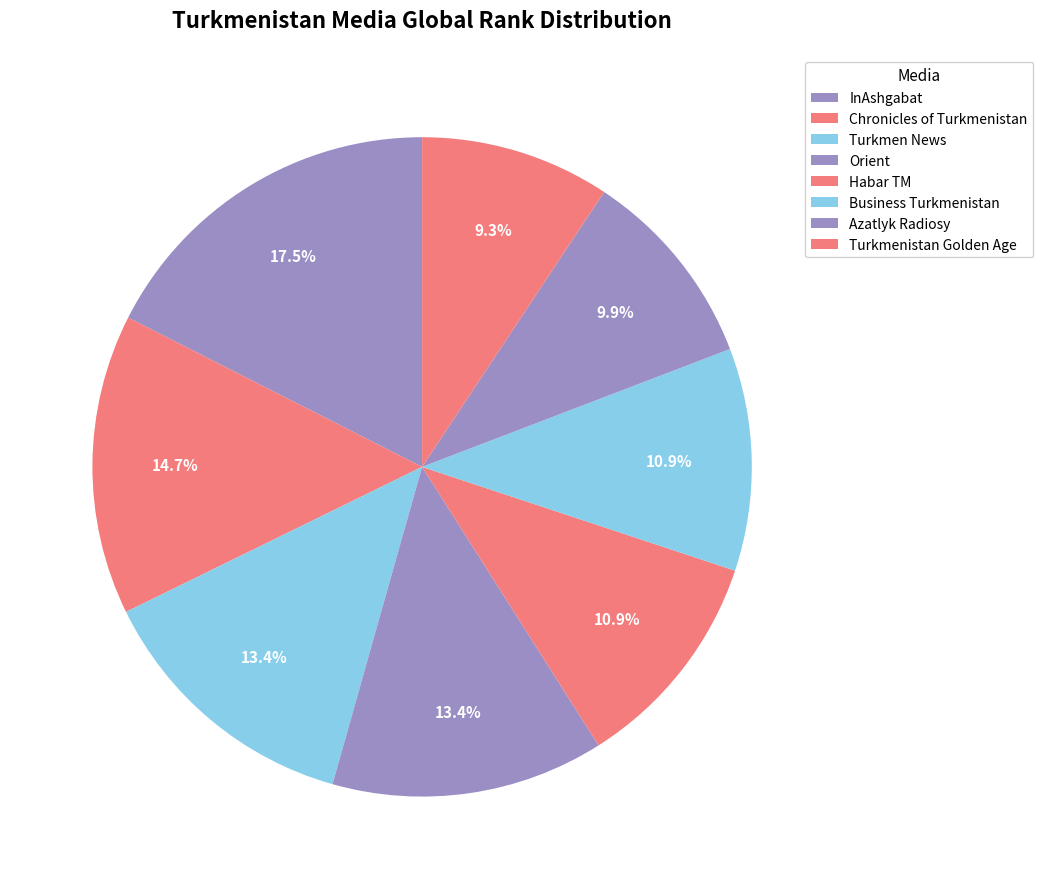

To the nearest percent, what portion does Chronicles of Turkmenistan represent?

15%